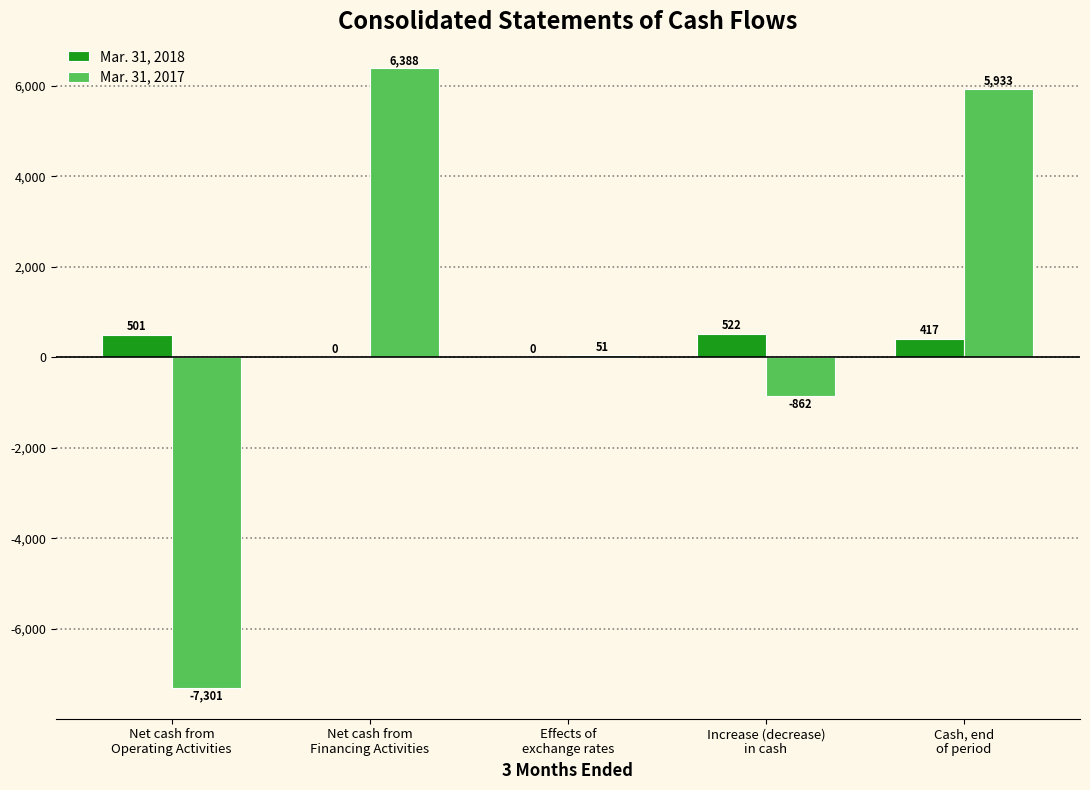

Is the value of Mar. 31, 2018 at Effects of
exchange rates greater than the value of Mar. 31, 2017 at Net cash from
Financing Activities?

No